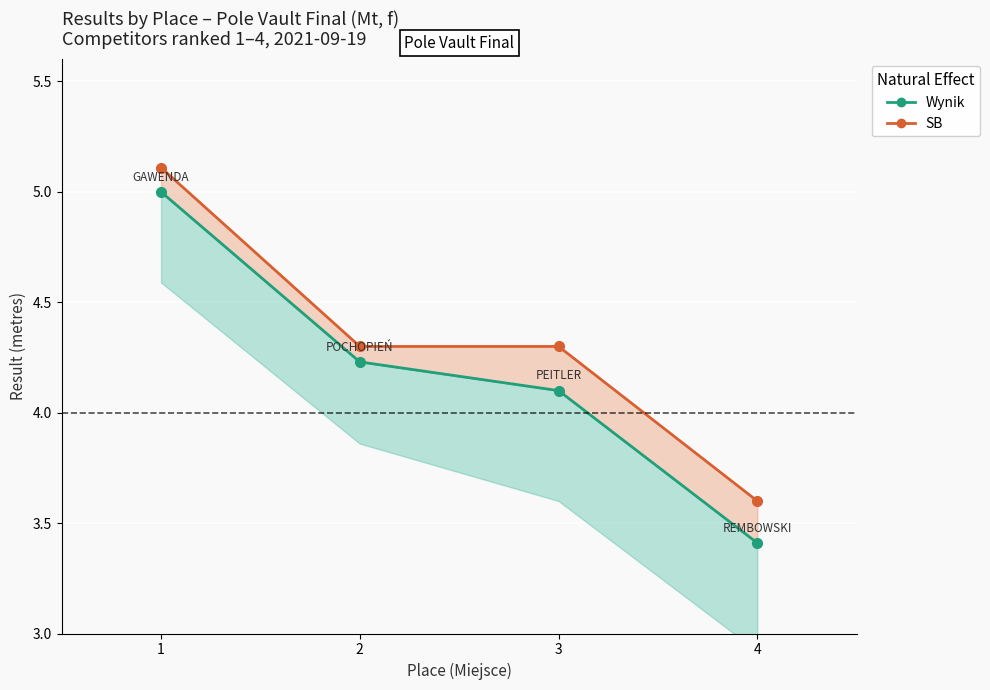

What is the total value across all series at 4?

7.0